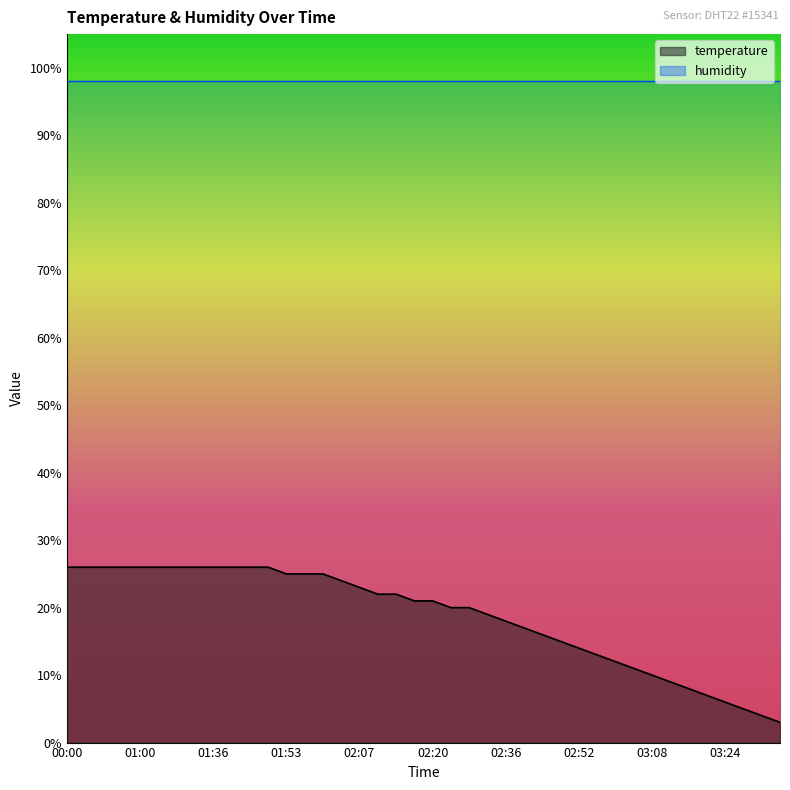

Does the chart display data point markers on the line(s)?

No